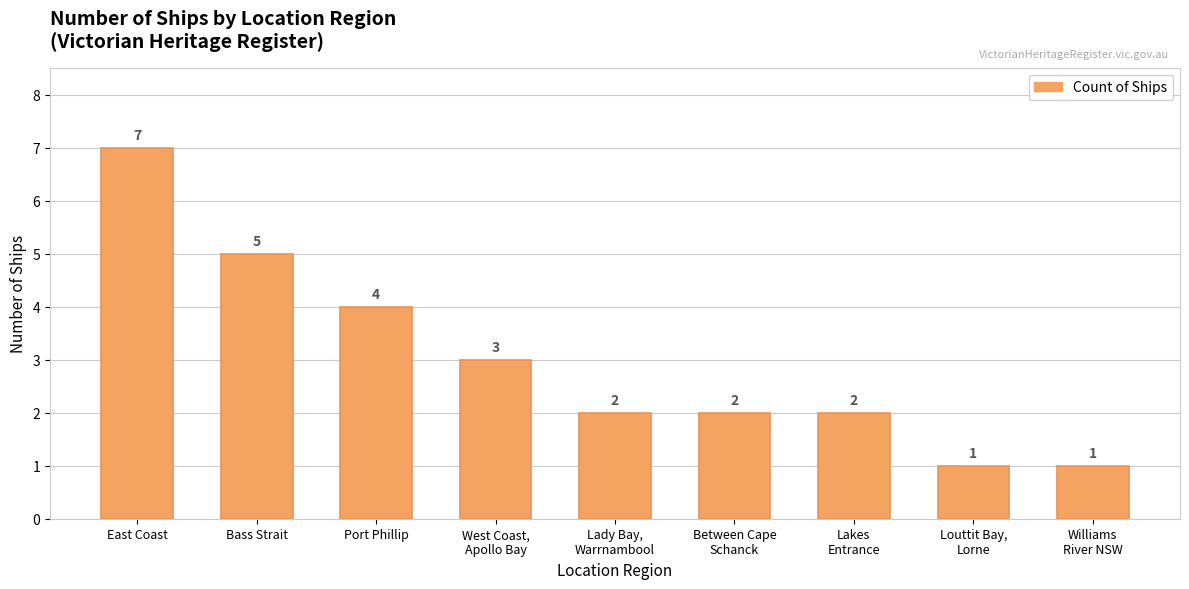

Where does the data first go above 2?

East Coast